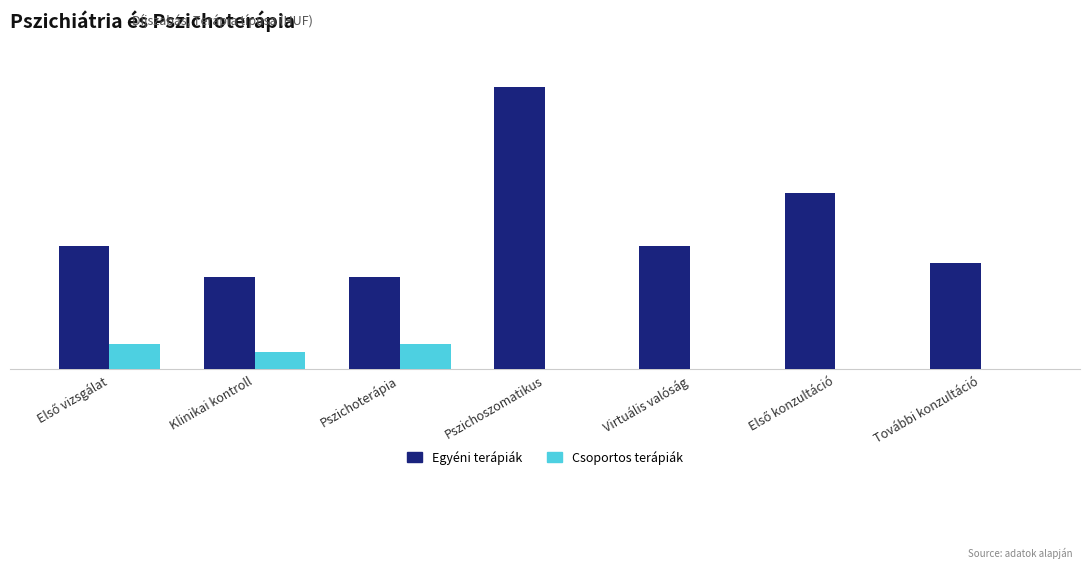

At how many categories does at least one series exceed 12620?

7